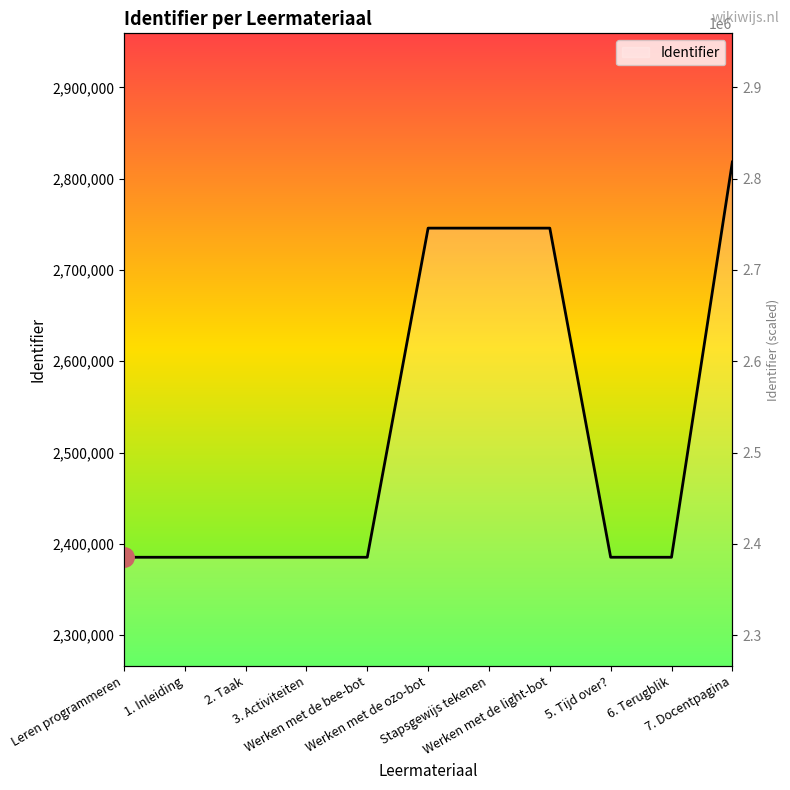

What is the label of the 11th point from the left?

7. Docentpagina